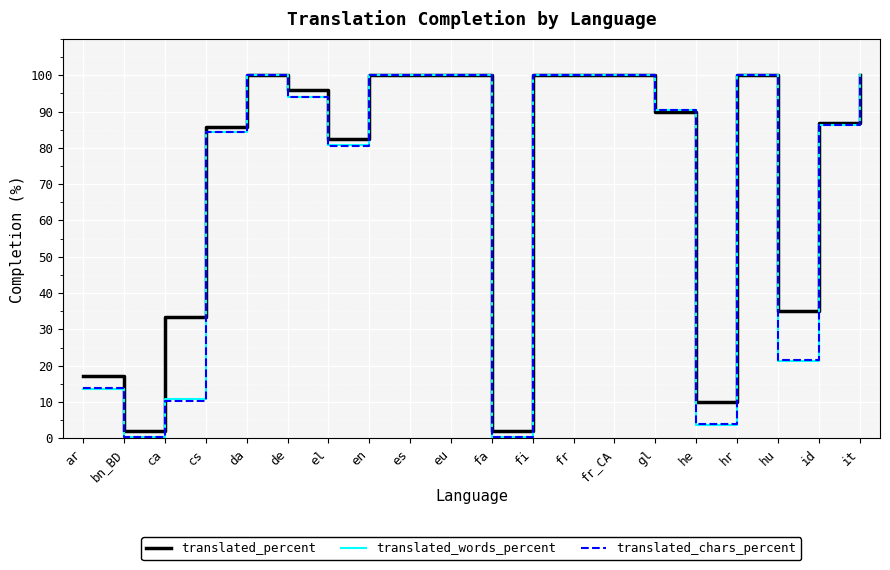

Is this an area chart (filled region under the line)?

No